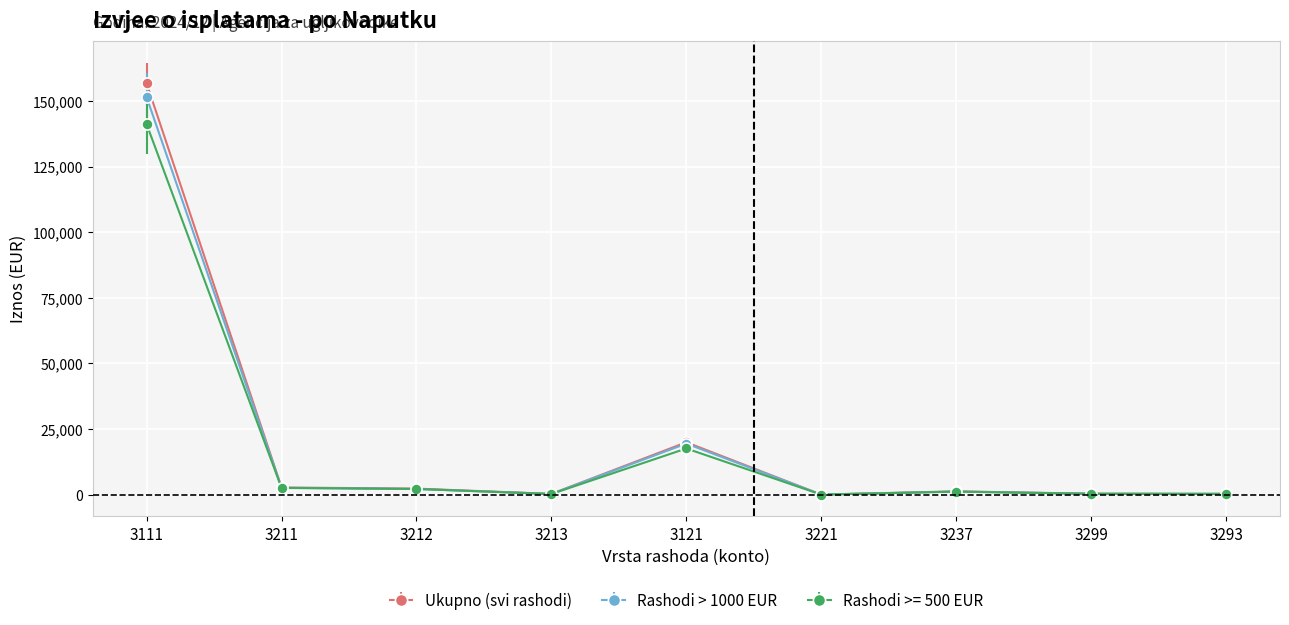

Is the value of Rashodi > 1000 EUR at 3121 greater than the value of Rashodi >= 500 EUR at 3212?

Yes